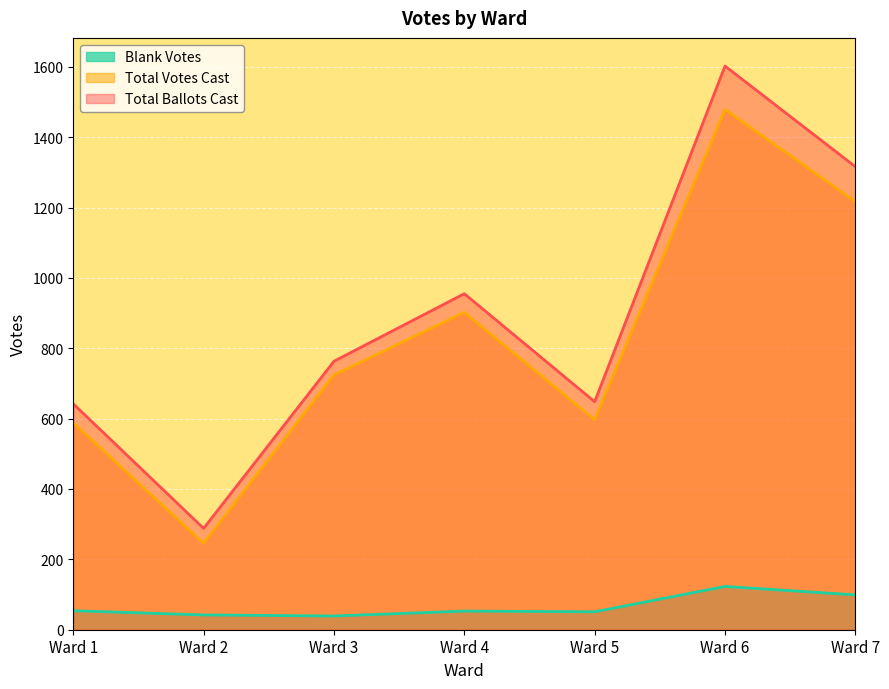

What is the average value of the Total Votes Cast series?

822